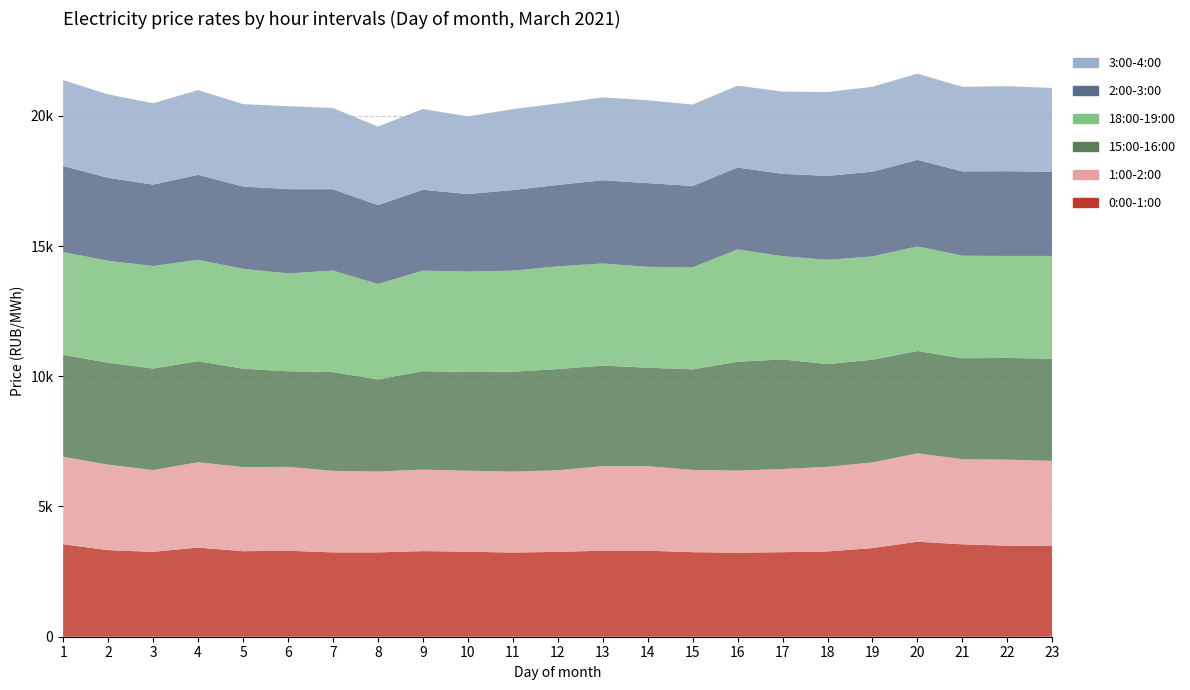

Reading left to right, what are all the values shown in this chart?

0:00-1:00: 1=3549.6	2=3324.3	3=3259.7	4=3423.0	5=3283.1	6=3301.7	7=3238.0	8=3237.7	9=3287.5	10=3264.0	11=3231.3	12=3258.4	13=3303.4	14=3303.2	15=3246.3	16=3225.1	17=3246.0	18=3274.5	19=3403.7	20=3648.0	21=3547.3	22=3495.1	23=3486.7
1:00-2:00: 1=3360.8	2=3282.5	3=3139.3	4=3275.6	5=3231.3	6=3220.1	7=3130.2	8=3105.3	9=3129.3	10=3109.1	11=3110.6	12=3132.8	13=3243.7	14=3244.0	15=3157.0	16=3154.7	17=3193.1	18=3248.2	19=3289.8	20=3393.5	21=3269.9	22=3302.0	23=3264.7
15:00-16:00: 1=3918.0	2=3912.2	3=3899.9	4=3880.6	5=3778.9	6=3670.2	7=3791.9	8=3538.0	9=3780.8	10=3792.2	11=3834.1	12=3886.8	13=3862.7	14=3782.8	15=3862.8	16=4179.1	17=4207.9	18=3945.0	19=3943.5	20=3928.5	21=3876.4	22=3905.8	23=3923.5
18:00-19:00: 1=3942.0	2=3915.7	3=3935.2	4=3894.4	5=3834.7	6=3757.3	7=3898.7	8=3663.7	9=3859.6	10=3855.9	11=3881.0	12=3942.7	13=3920.4	14=3873.0	15=3915.4	16=4312.9	17=3963.2	18=4005.2	19=3964.8	20=4021.1	21=3934.2	22=3917.5	23=3945.6
2:00-3:00: 1=3301.2	2=3187.1	3=3125.3	4=3260.2	5=3158.6	6=3233.8	7=3123.7	8=3028.4	9=3104.6	10=2973.8	11=3094.3	12=3126.0	13=3195.9	14=3211.4	15=3126.4	16=3143.4	17=3161.7	18=3220.3	19=3254.7	20=3317.5	21=3239.1	22=3253.6	23=3225.7
3:00-4:00: 1=3298.0	2=3201.3	3=3122.9	4=3255.9	5=3162.7	6=3186.2	7=3119.2	8=3013.8	9=3101.6	10=2982.4	11=3104.7	12=3125.7	13=3181.8	14=3184.8	15=3124.5	16=3144.1	17=3159.4	18=3219.5	19=3259.6	20=3309.7	21=3246.4	22=3264.1	23=3224.4